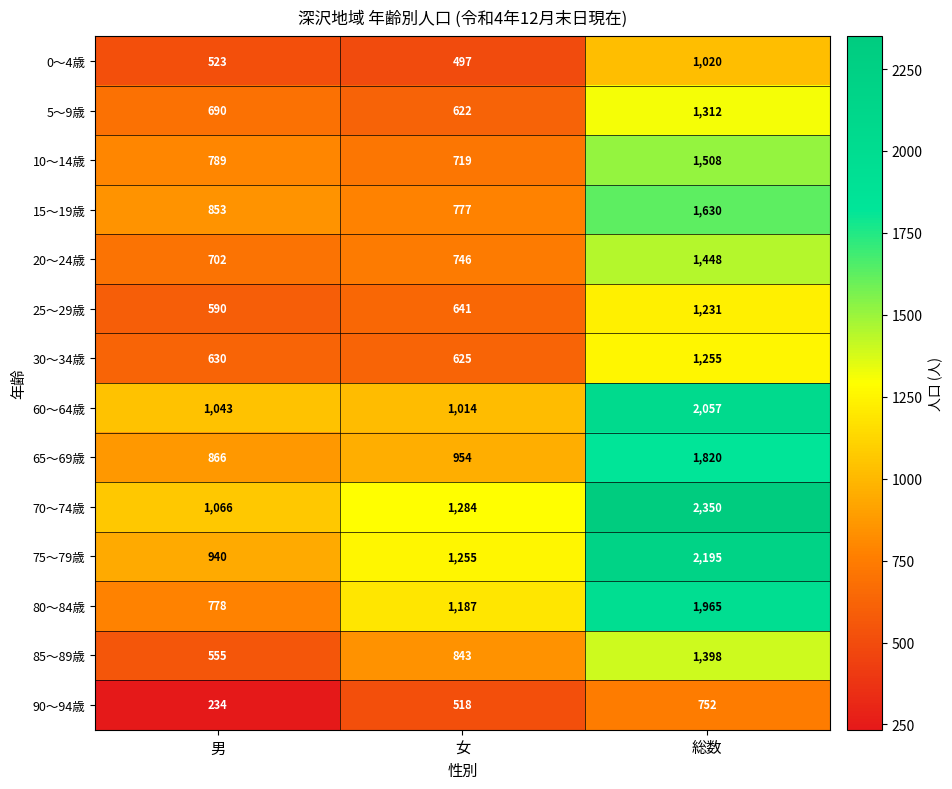

What is the spread (max minus min) of values at 男?

832